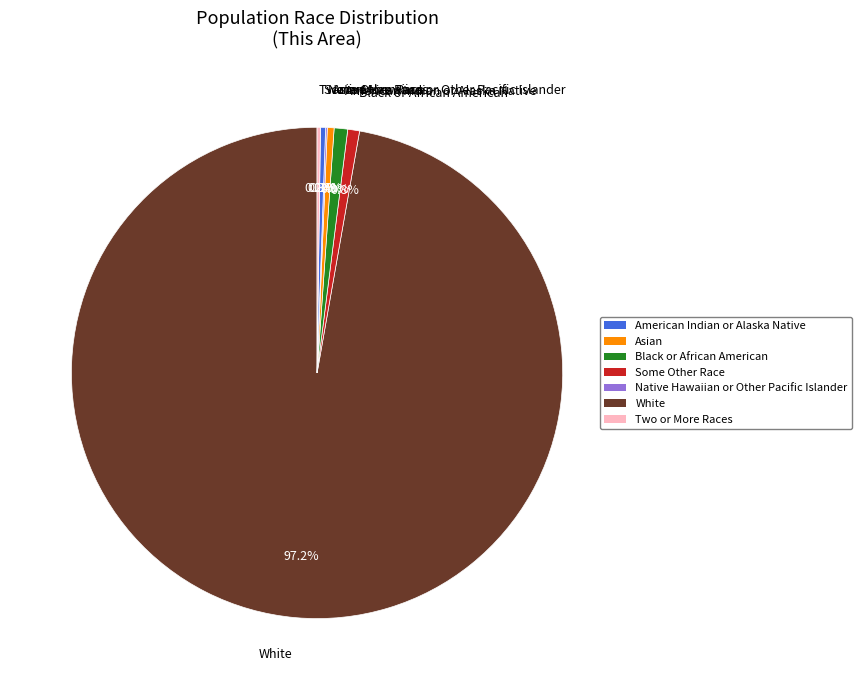

Which category has the biggest portion of the pie?

White